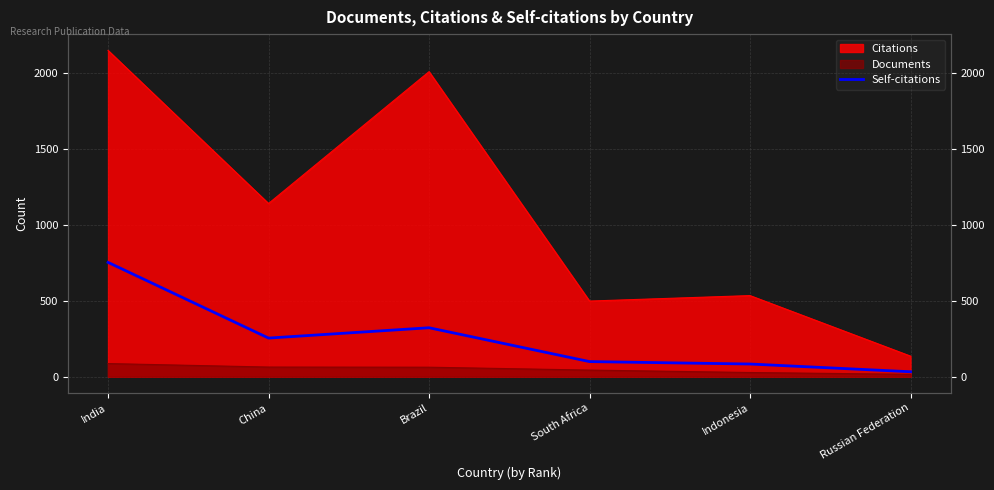

Rank the categories by value from lowest to highest.

Russian Federation, Indonesia, South Africa, China, Brazil, India